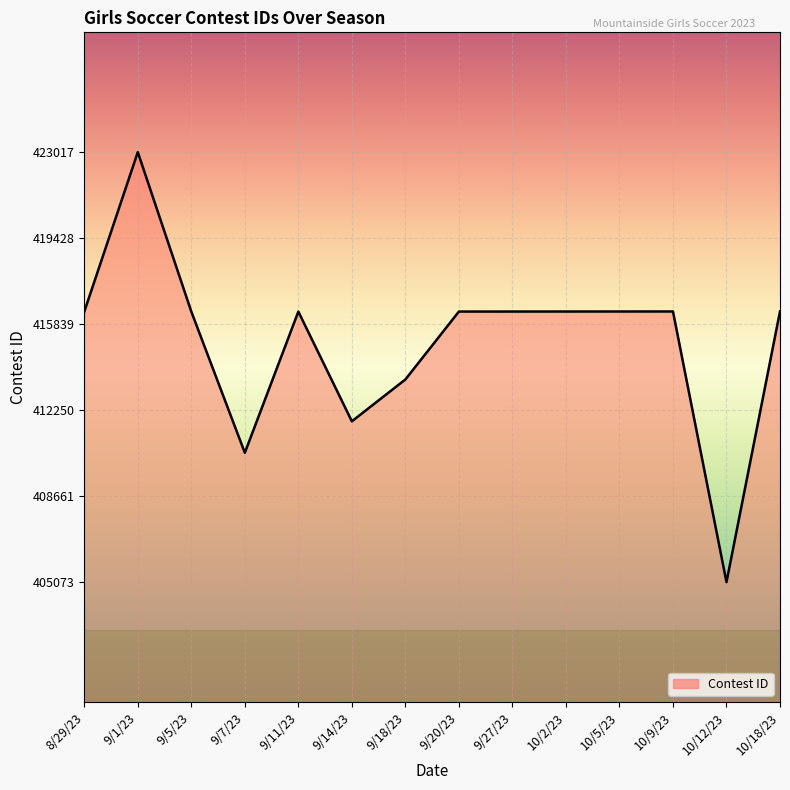

At which category does the chart reach its minimum across all series?

10/12/23